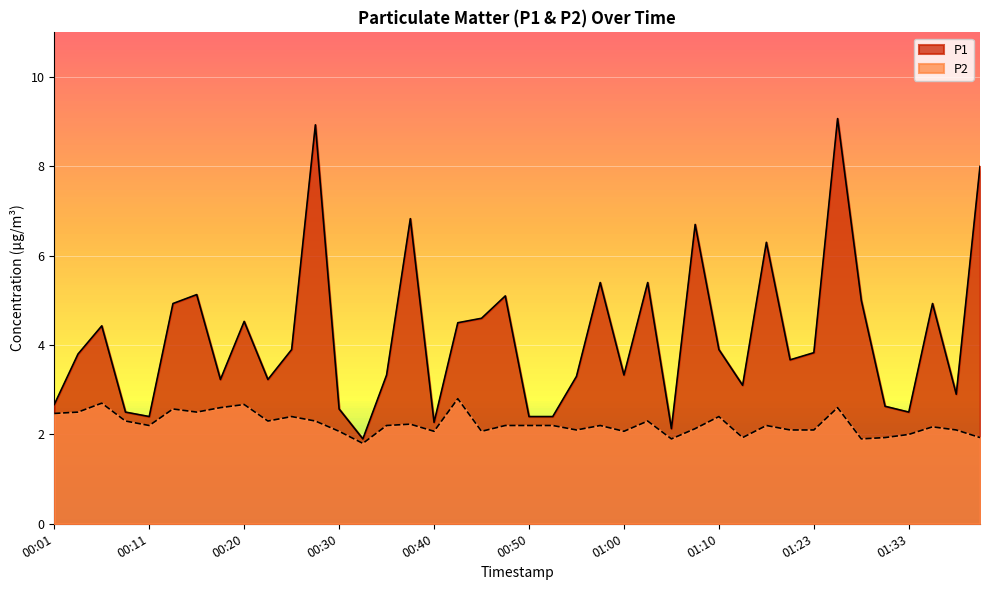

True or false: P1 has more than 2 interior local peaks.

True